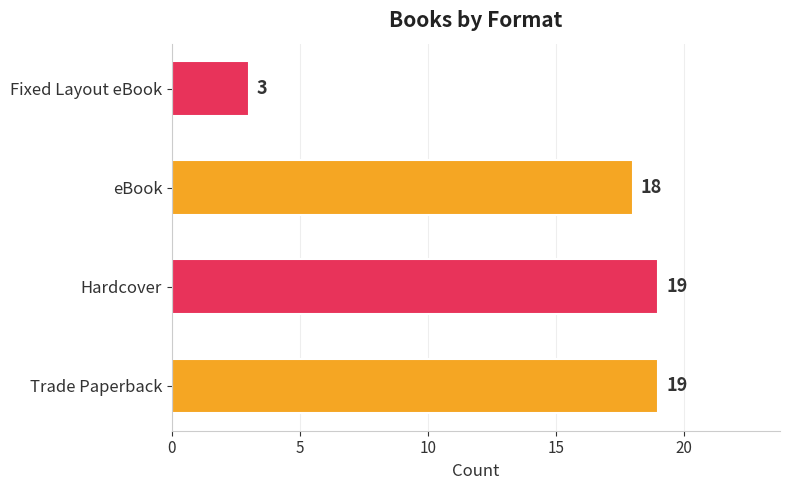

What is the greatest value displayed?

19